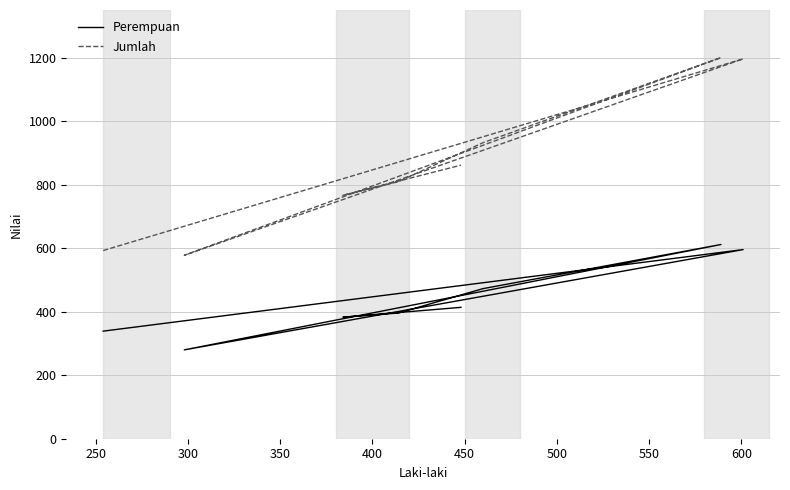

True or false: Jumlah has more than 0 points higher than both neighbors.

True